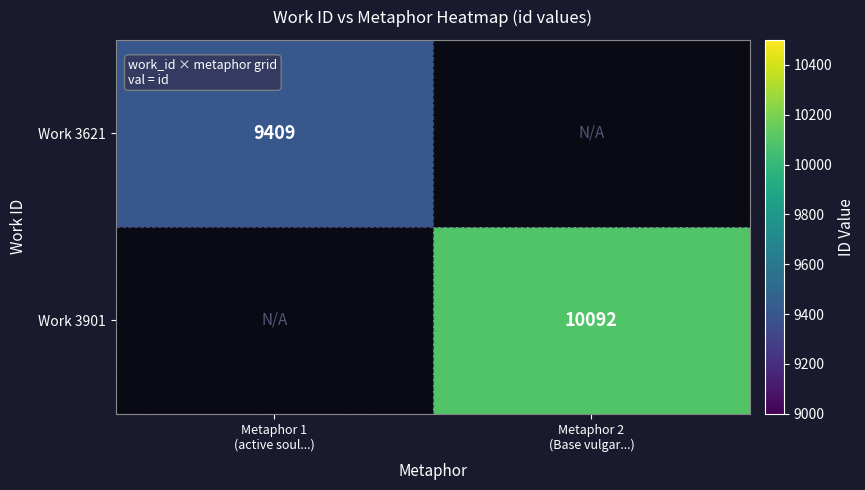

At which category does the chart reach its minimum across all series?

Metaphor 1
(active soul...)